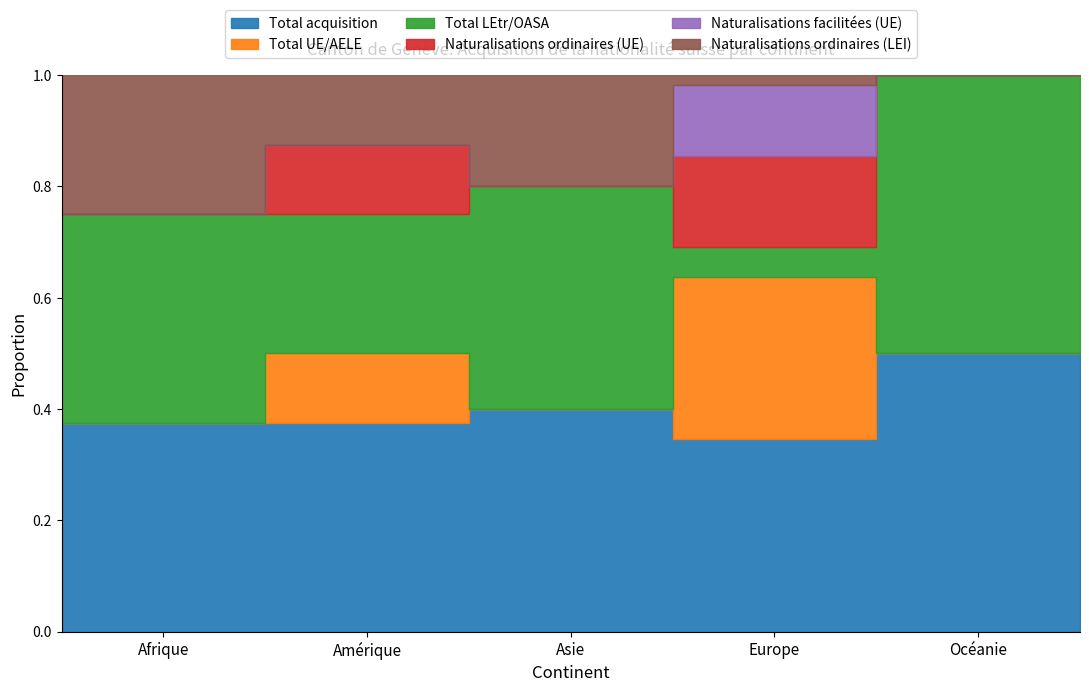

Is the value of Total UE/AELE at Europe greater than the value of Naturalisations ordinaires (LEI) at Asie?

Yes